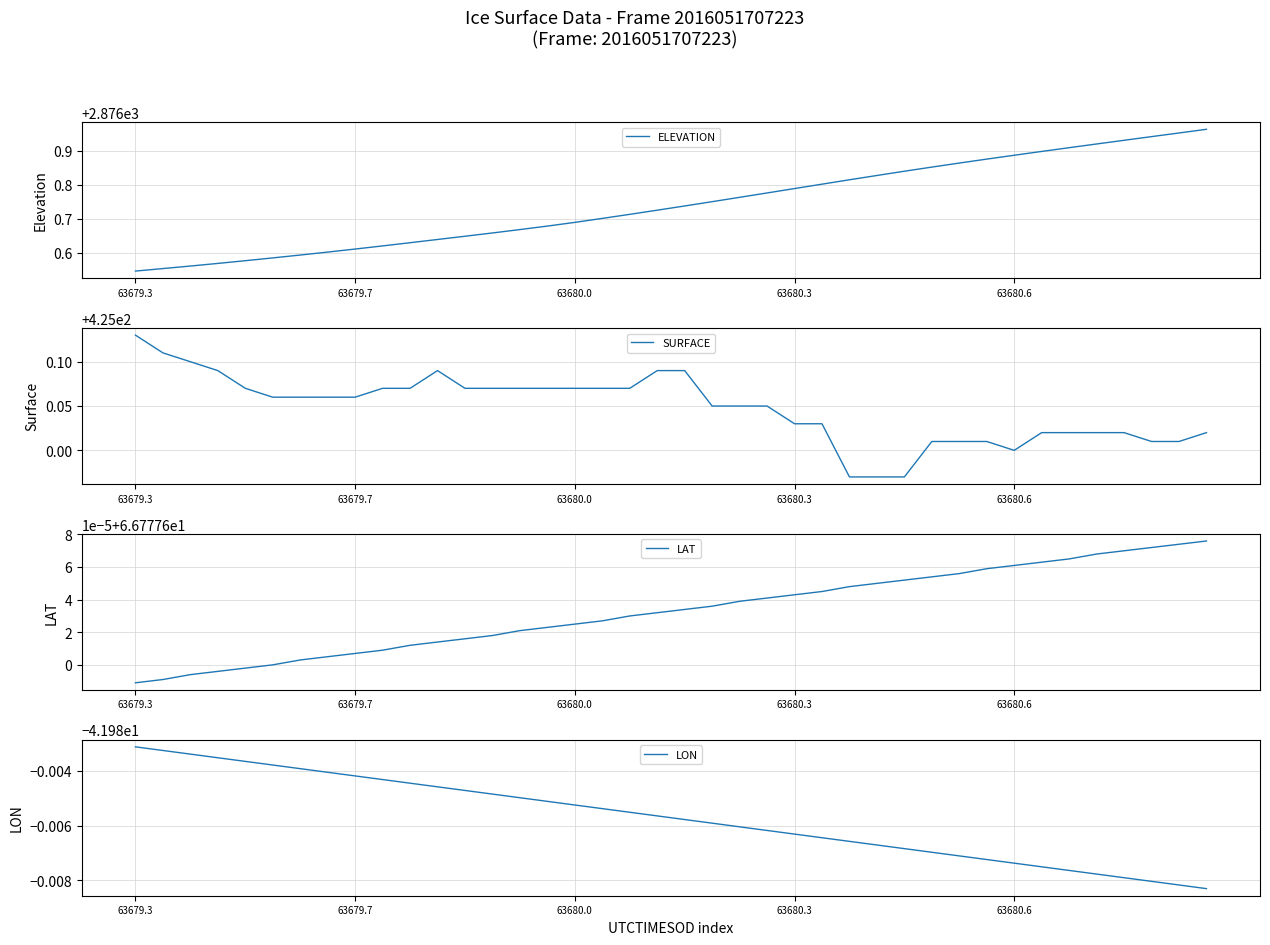

Count the number of categories in the chart.

40